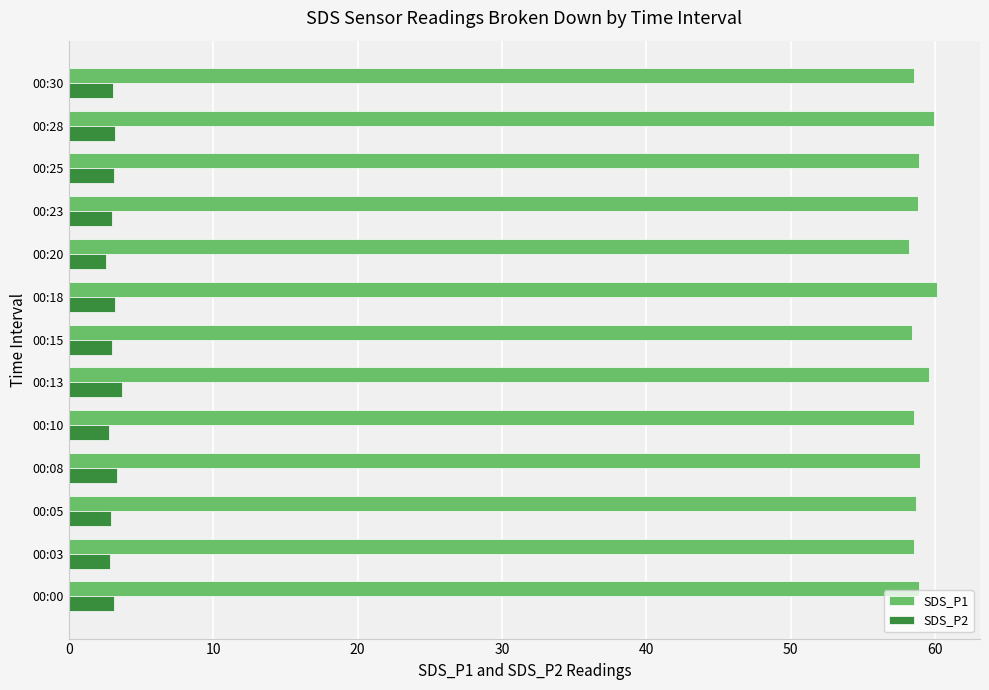

What is the maximum value shown in the chart?

60.1